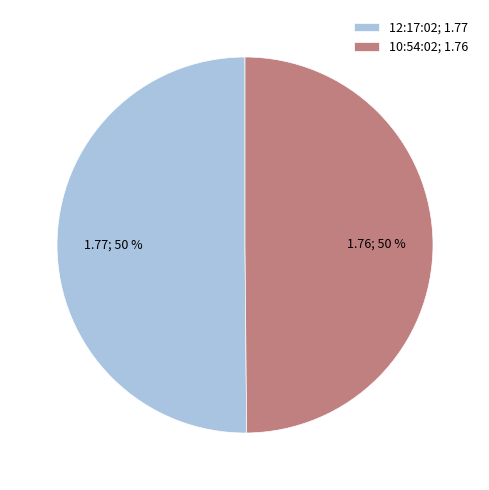

What is the ratio of the value at 12:17:02; 1.77 to the value at 10:54:02; 1.76?

1.0